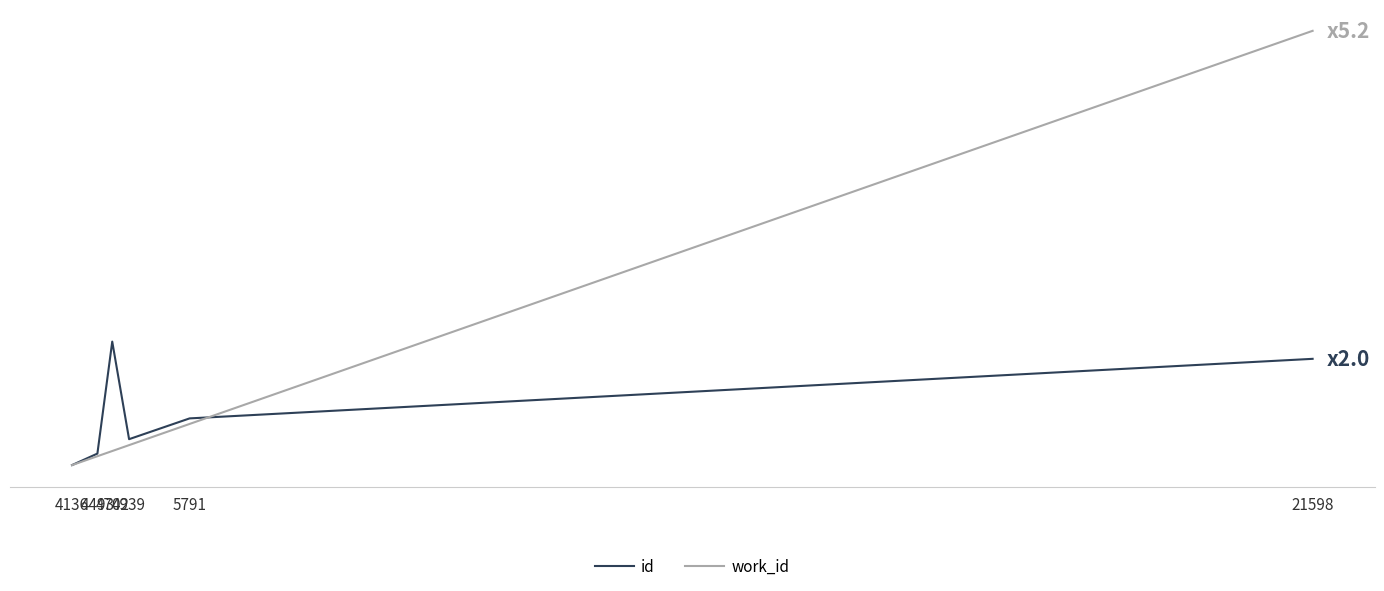

What are all the series names shown in the legend?

id, work_id